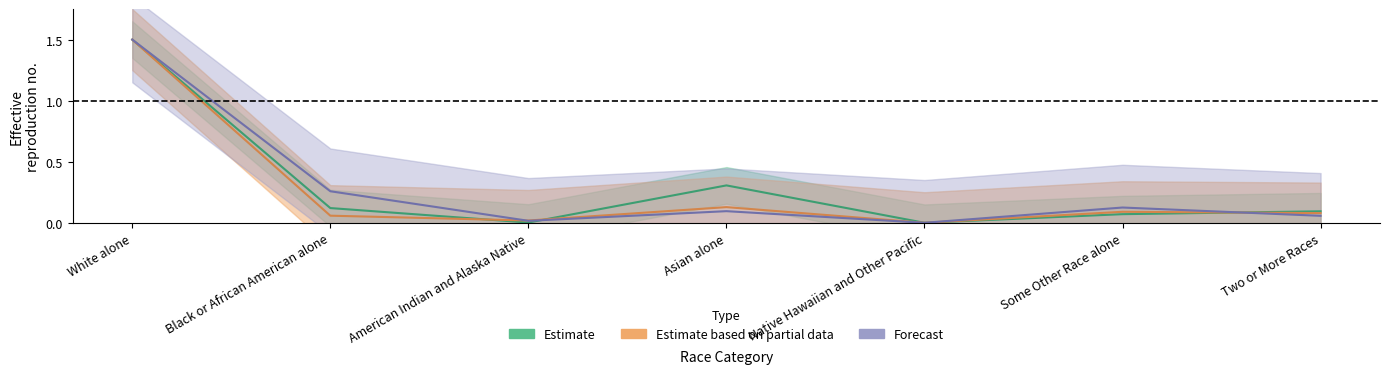

How many lines are shown in the chart?

3